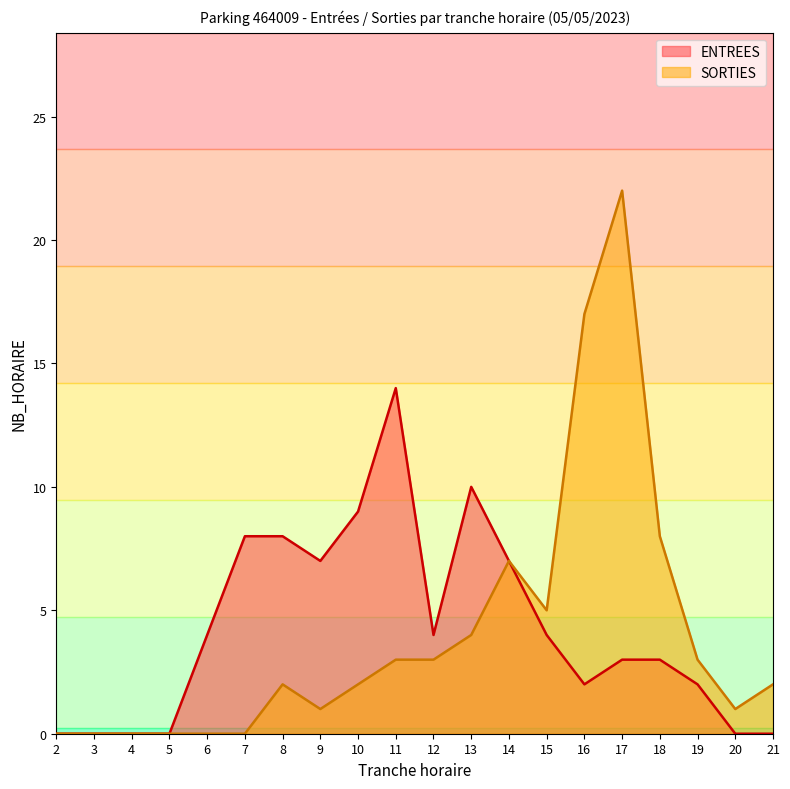

At which category is the sum across all series the highest?

17